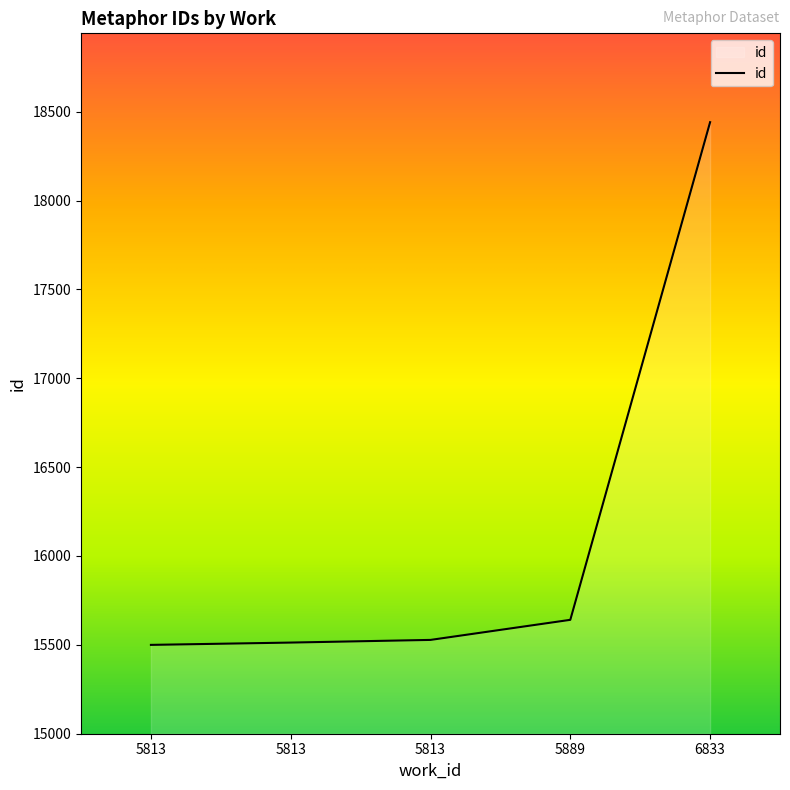

True or false: there are more than 0 points higher than both neighbors.

False